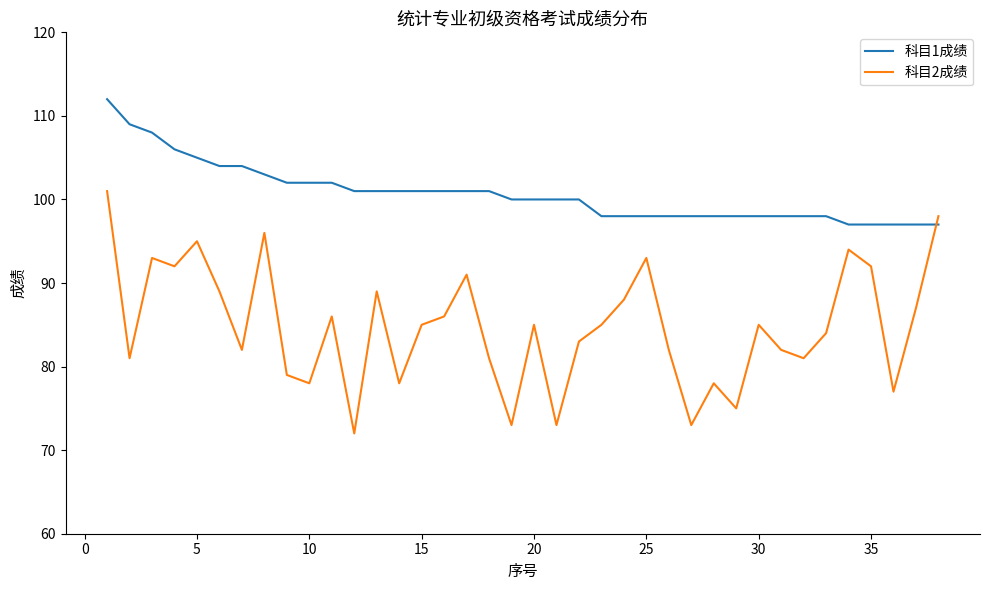

Which series has the largest total across all categories?

科目1成绩